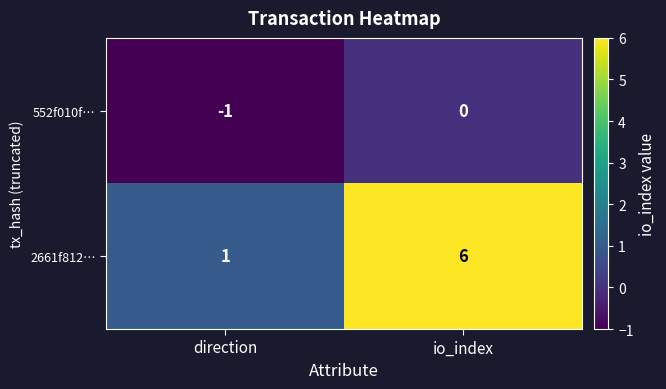

How many series are shown in this chart?

2